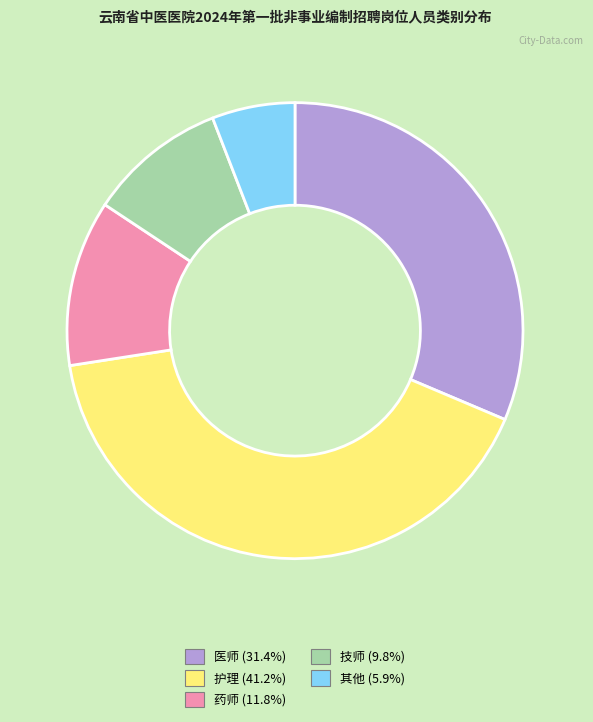

Is the sum of 药师 and 护理 greater than half?

Yes